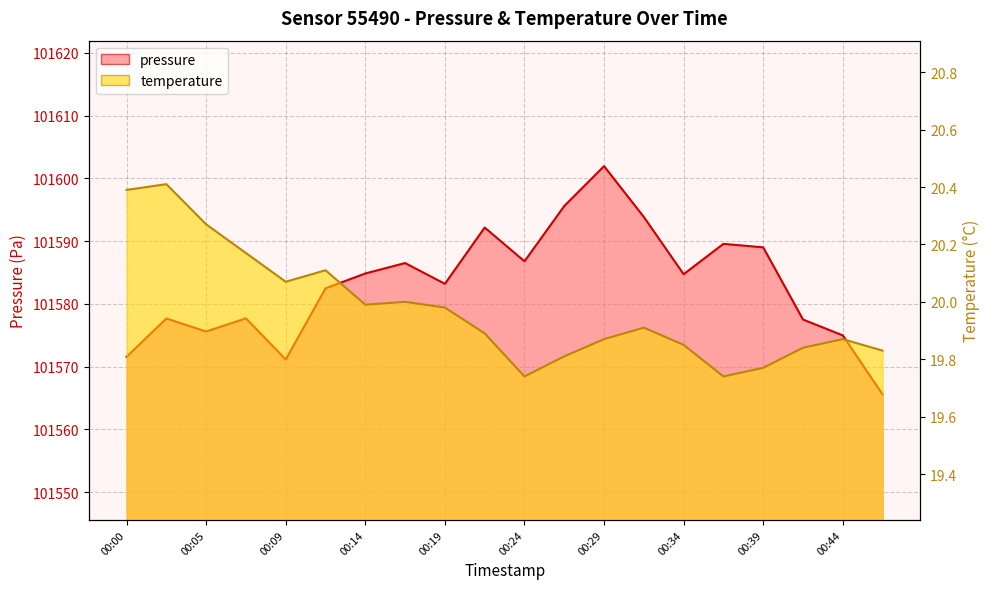

What is the difference between the pressure values at 00:00 and 00:39?

17.4